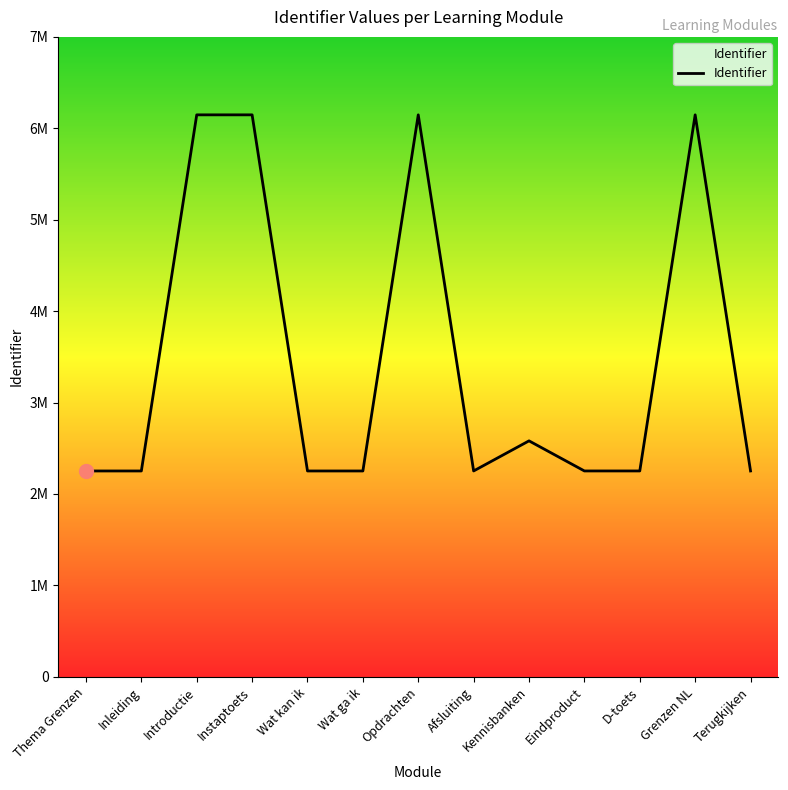

The value at Eindproduct is 797029. True or false?

False